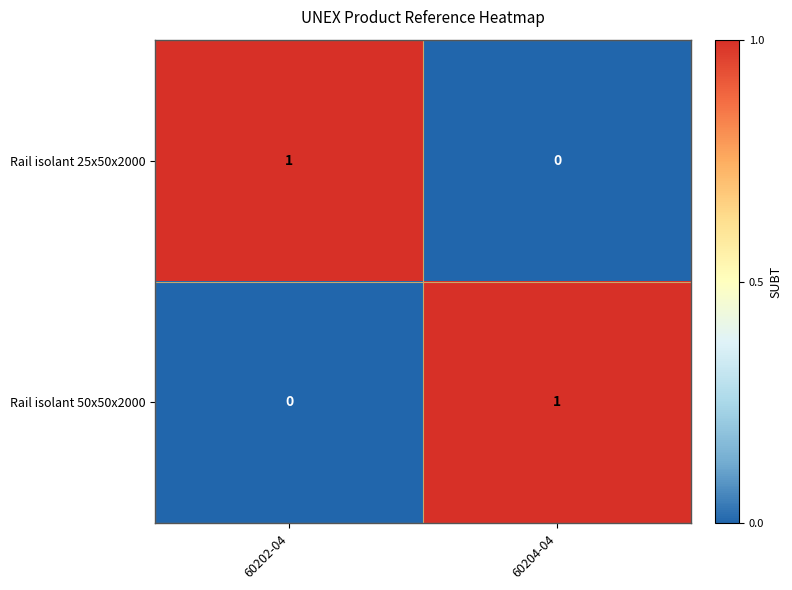

How many data points in Rail isolant 25x50x2000 are less than 1?

1